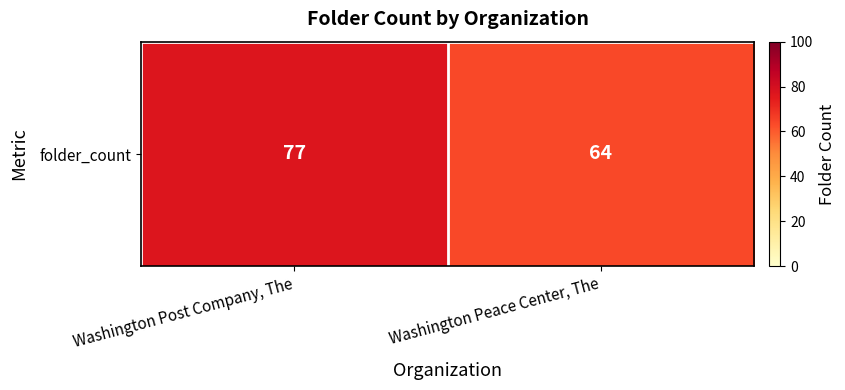

What is the maximum value shown in the chart?

77